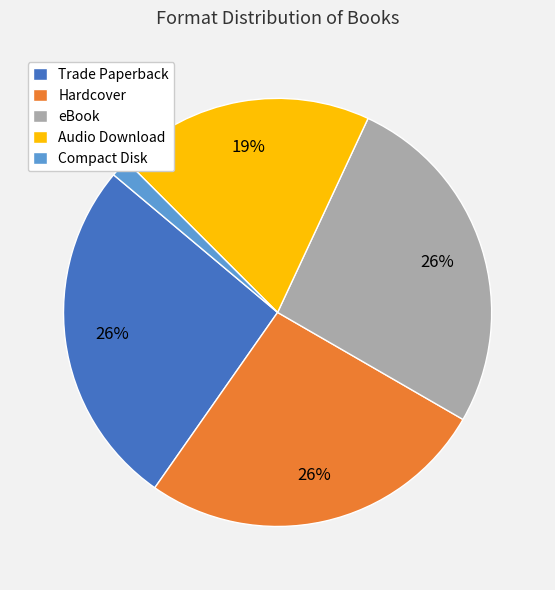

How many segments does this pie chart have?

5